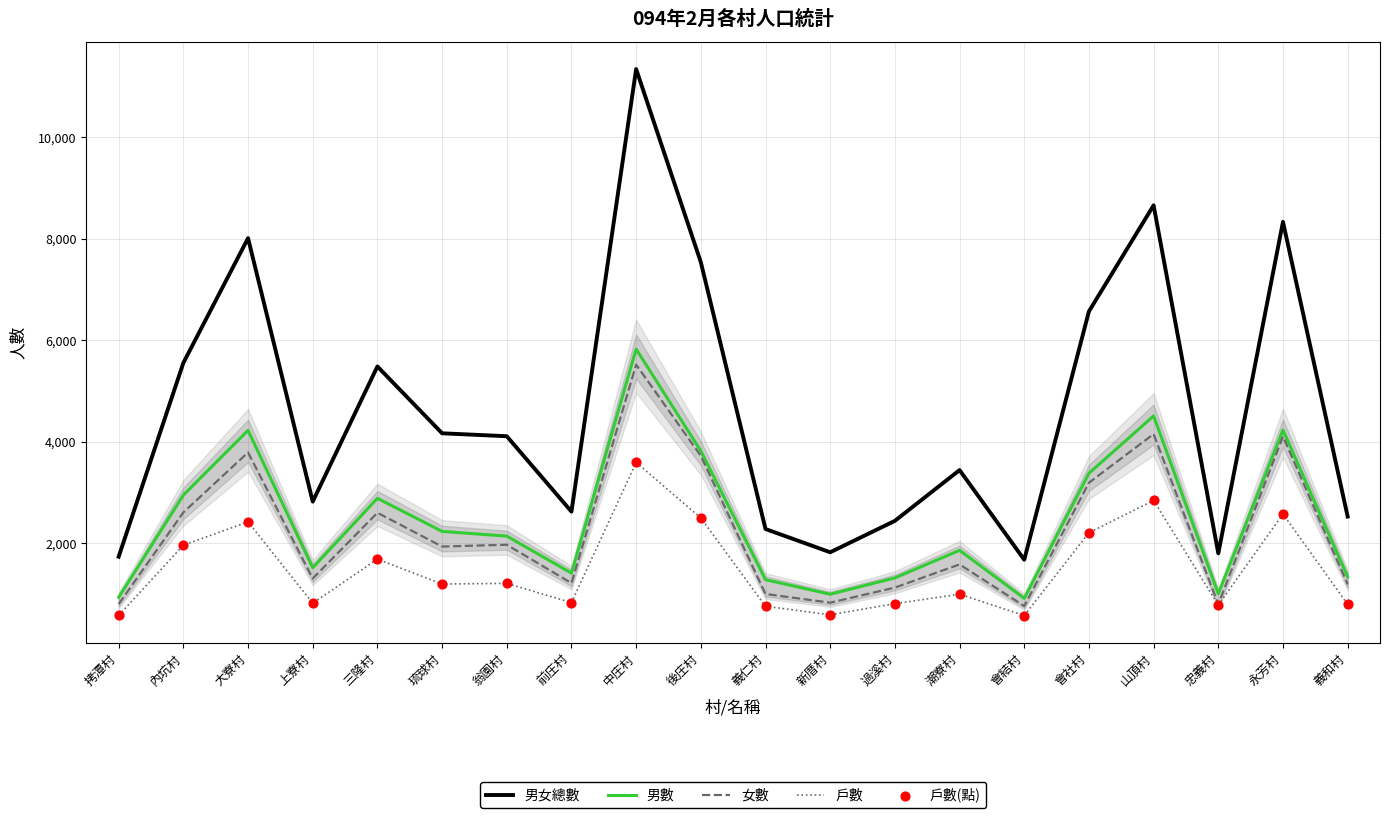

Which series has the largest total across all categories?

男女總數